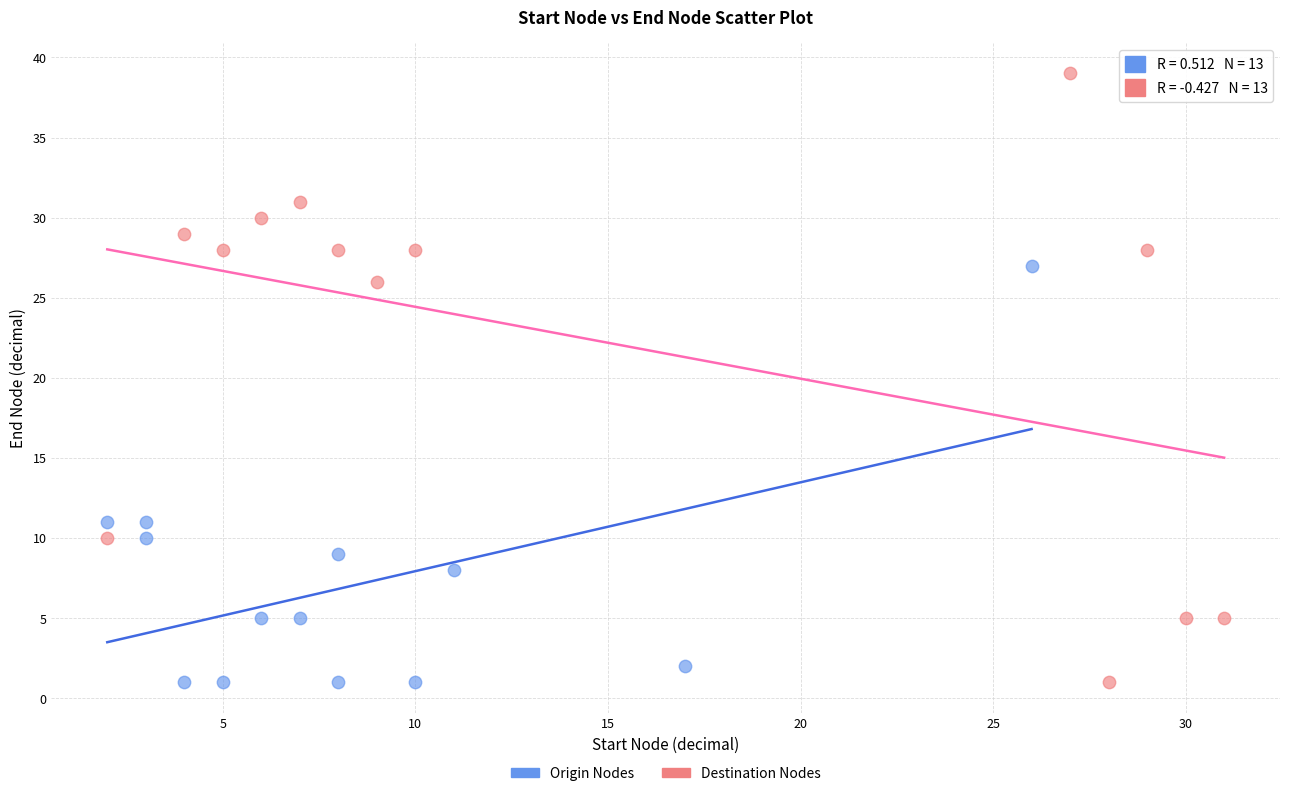

Which series reaches the maximum Y coordinate?

Destination Nodes